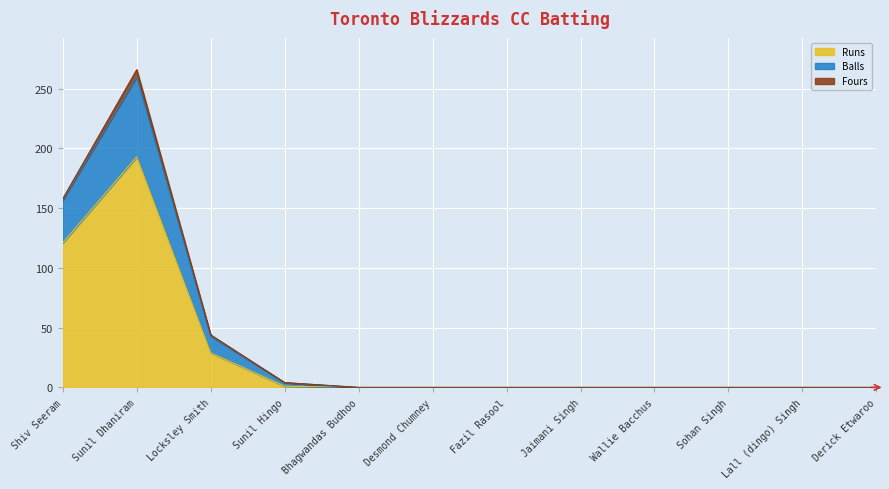

Which category has the highest value in the Runs series?

Sunil Dhaniram